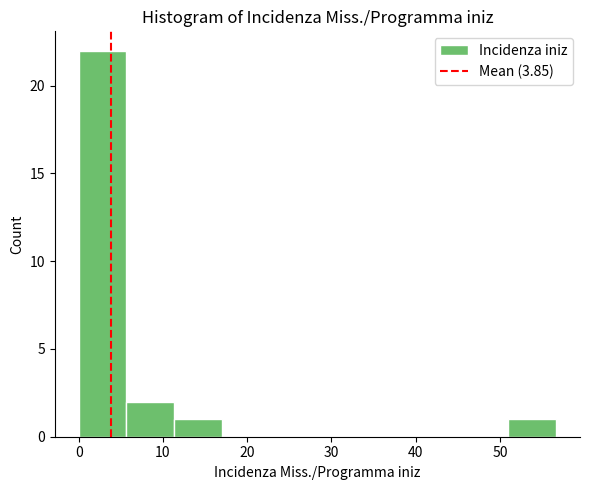

Reading left to right, transcribe this chart: for each bar, give the range it covers on the x-axis and its height. Neither the bar edges nor the heights are printed on the chart, so give them approximately, as read against the axes.

0 to 6: 22
6 to 11: 2
11 to 17: 1
17 to 23: 0
23 to 28: 0
28 to 34: 0
34 to 40: 0
40 to 45: 0
45 to 51: 0
51 to 57: 1